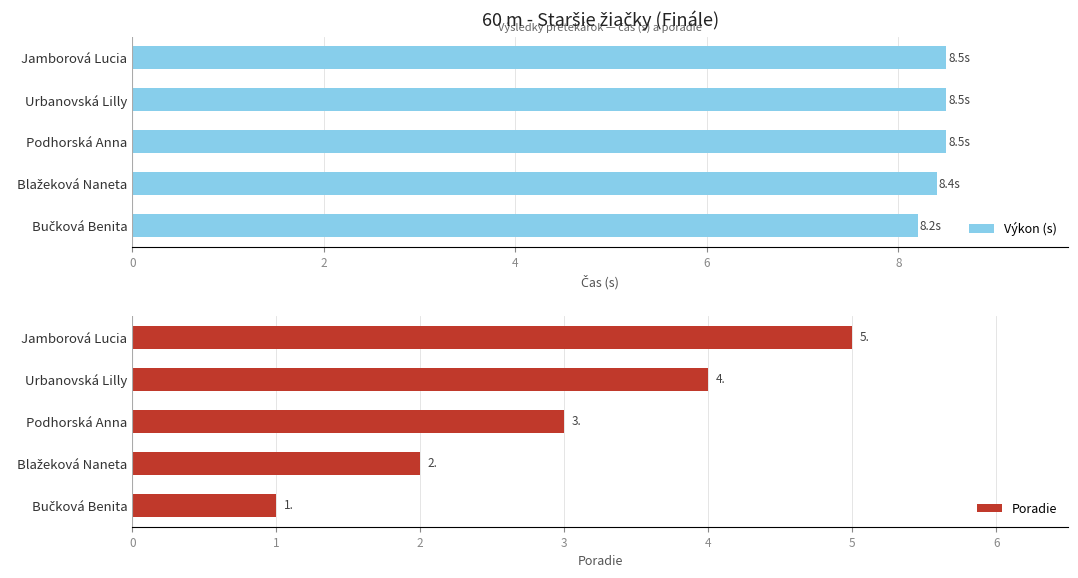

What is the greatest value displayed?

8.5